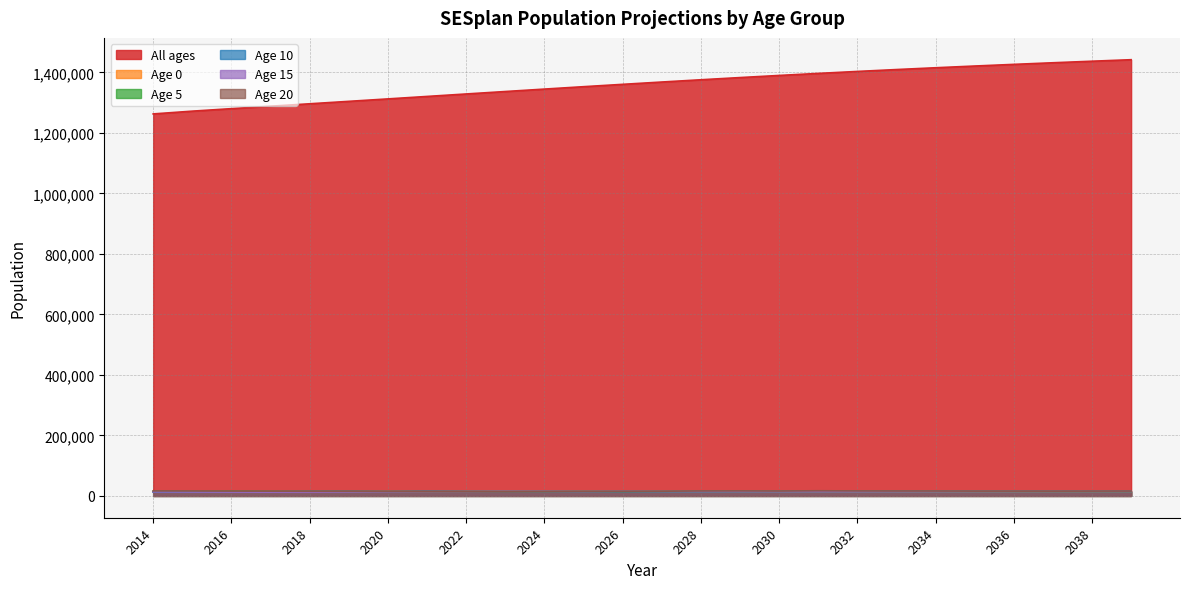

Does the chart have visible grid lines?

Yes